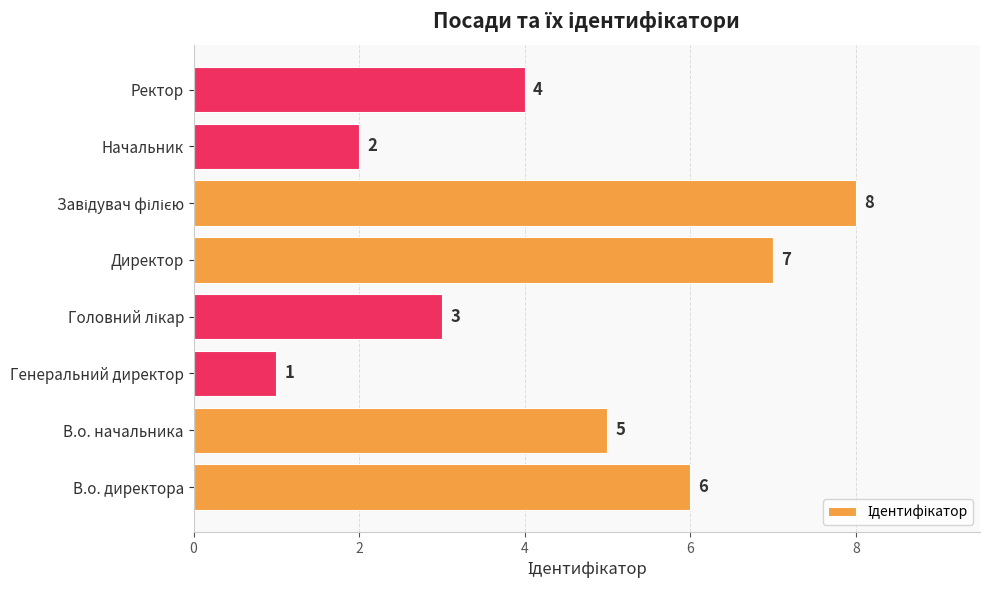

The value at Начальник is 1. True or false?

False